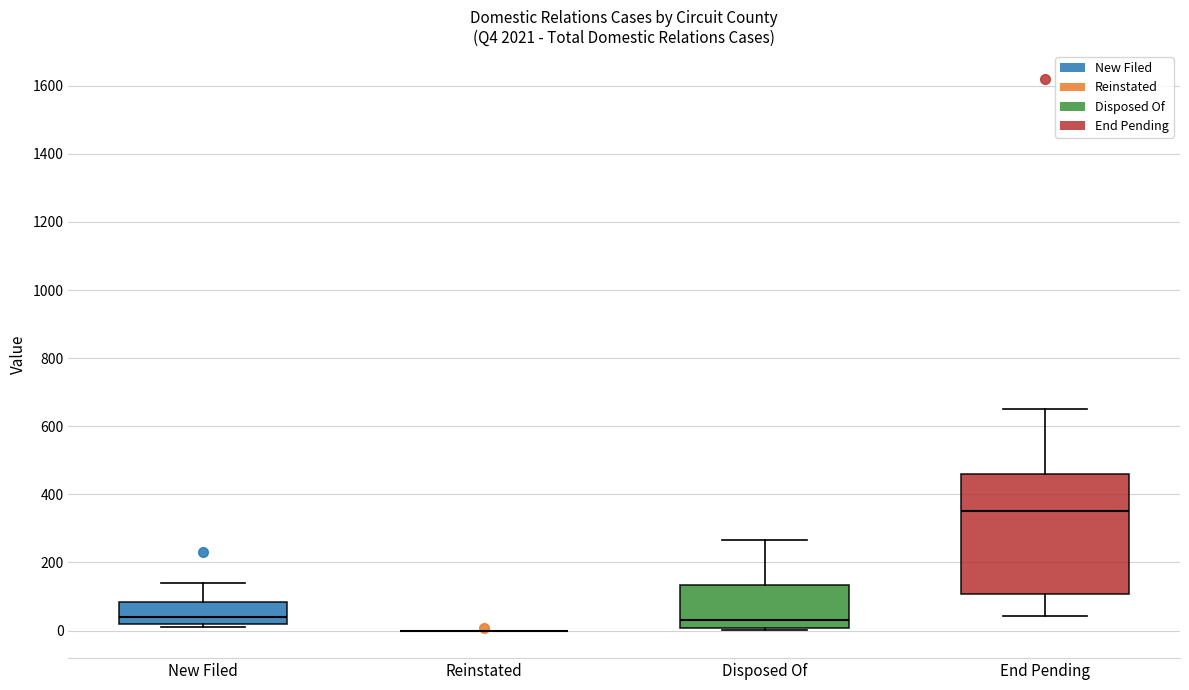

Reading left to right, transcribe this box plot: for each box, give where its median line is, the range the box spans, and where its two whiskers end, as read against the y-axis. The values are not printed on the chart, so give them approximately, as read against the axis.

New Filed: median 40, box 20 to 80, whiskers 20 (just below the box's lower edge) to 140
Reinstated: box collapsed to a line at 0, whiskers 0 to 0
Disposed Of: median 40, box 0 to 140, whiskers 0 (just below the box's lower edge) to 260
End Pending: median 360, box 100 to 460, whiskers 40 to 660